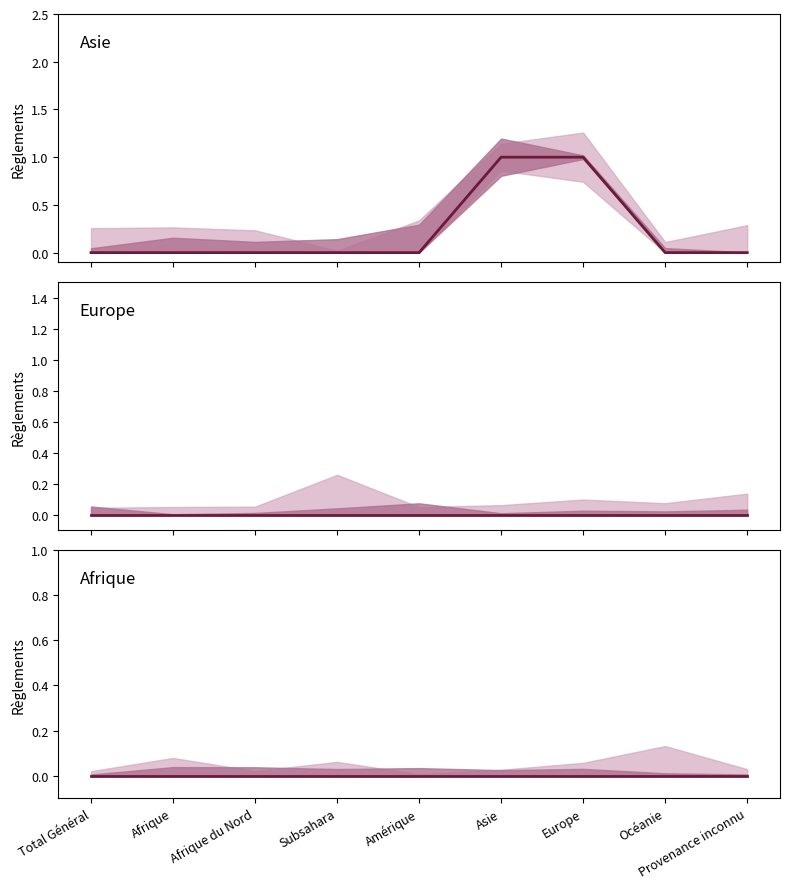

What position from the left is Asie?

6